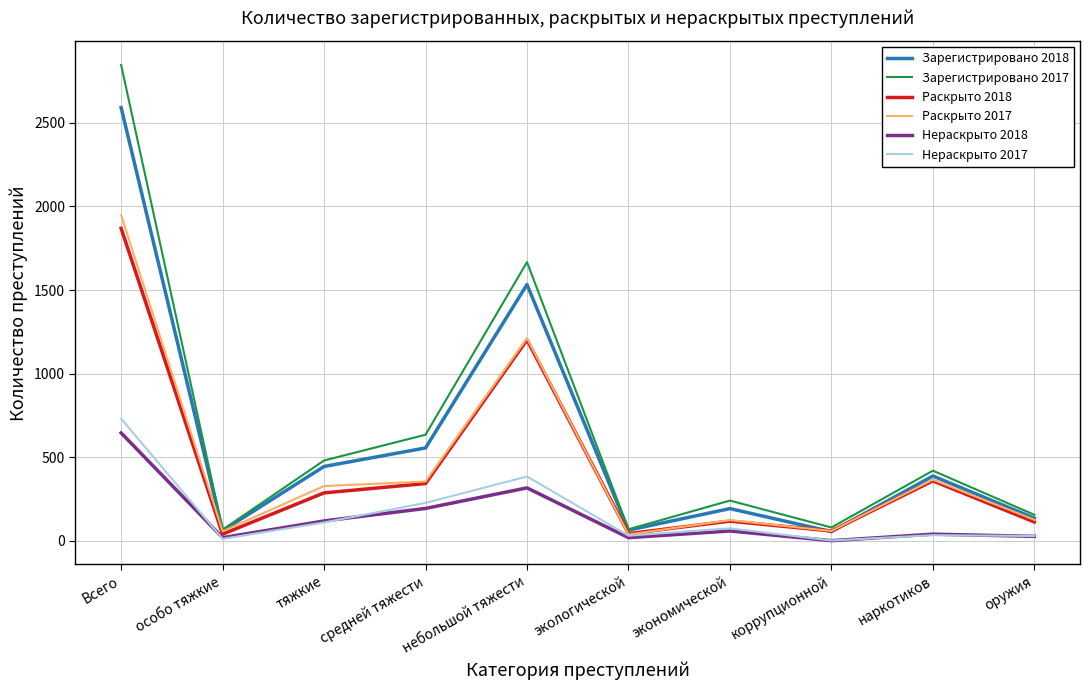

What is the difference between the maximum and minimum values in the Раскрыто 2018 series?

1830